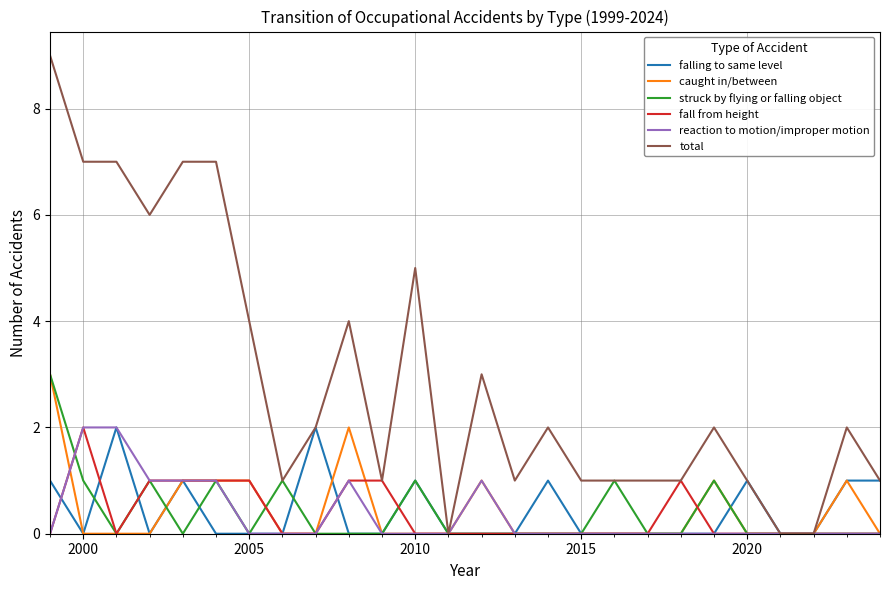

True or false: struck by flying or falling object has more than 1 interior local peaks.

True